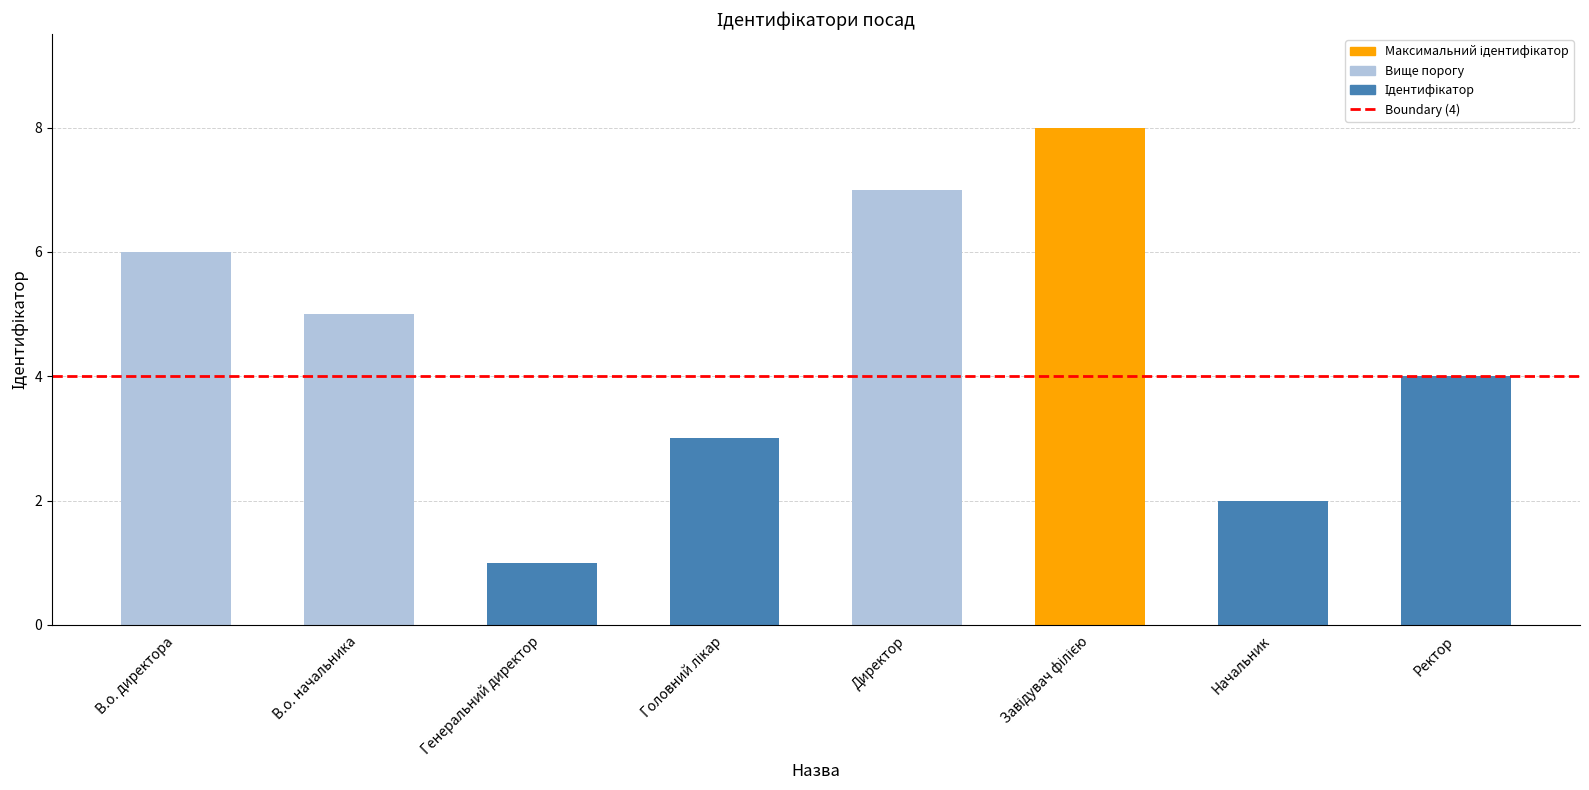

What is the value of the 1st bar from the left?

6